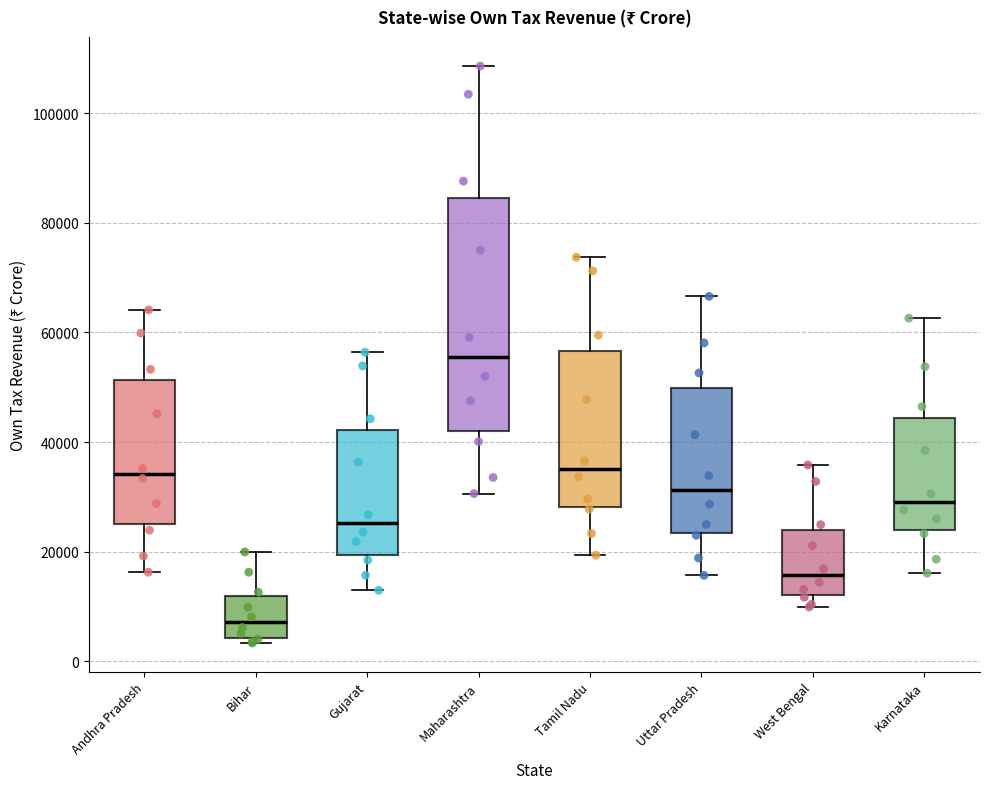

Reading left to right, read every box against the y-axis: the position of its median line, the range the box covers, and the ends of its whiskers. The values are not printed on the chart, so give them approximately, as read against the axis.

Andhra Pradesh: median 34000, box 26000 to 52000, whiskers 16000 to 64000
Bihar: median 8000, box 4000 to 12000, whiskers 4000 (just below the box's lower edge) to 20000
Gujarat: median 26000, box 20000 to 42000, whiskers 12000 to 56000
Maharashtra: median 56000, box 42000 to 84000, whiskers 30000 to 108000
Tamil Nadu: median 36000, box 28000 to 56000, whiskers 20000 to 74000
Uttar Pradesh: median 32000, box 24000 to 50000, whiskers 16000 to 66000
West Bengal: median 16000, box 12000 to 24000, whiskers 10000 to 36000
Karnataka: median 30000, box 24000 to 44000, whiskers 16000 to 62000